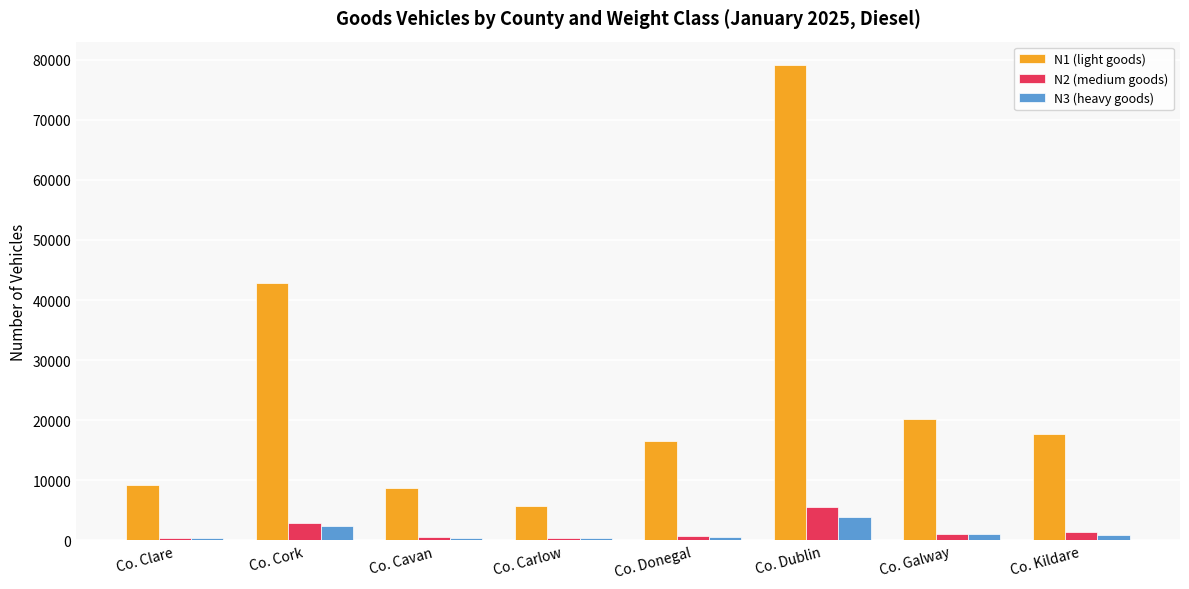

What is the minimum value shown in the chart?

367